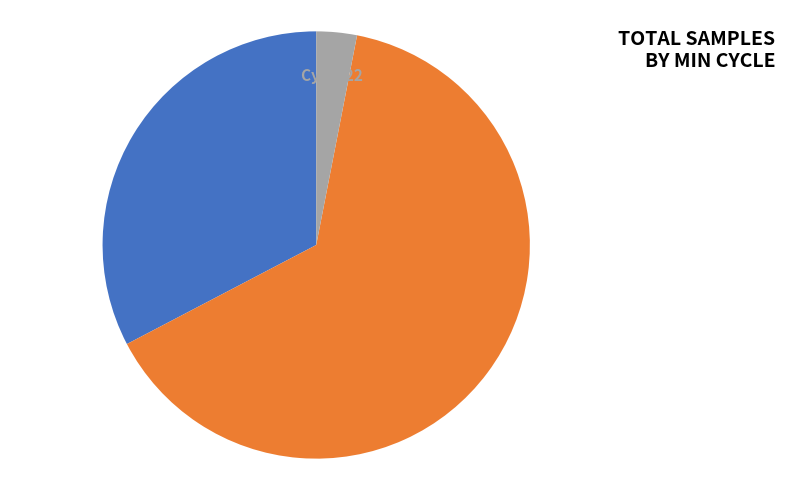

To the nearest percent, what is the average slice percentage?

33%